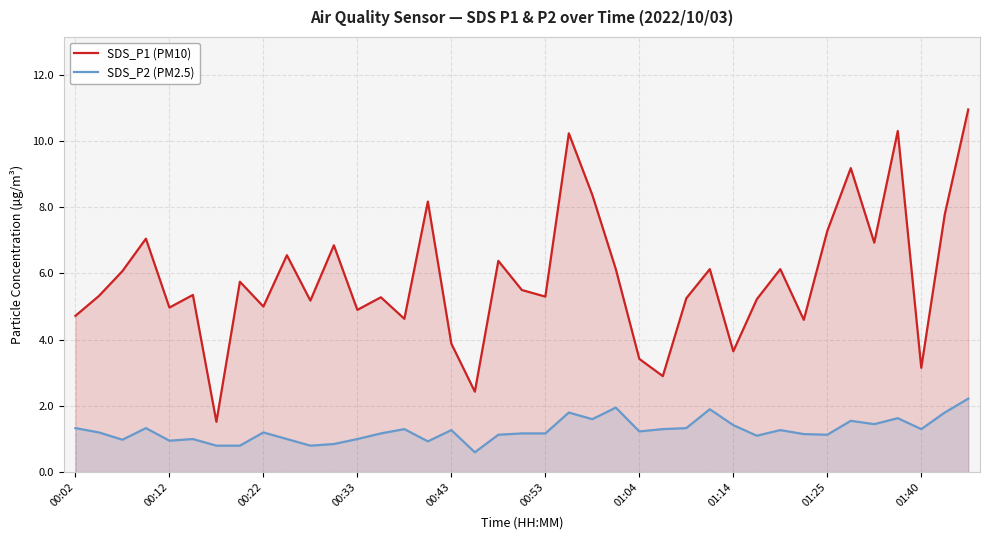

Which series has the largest range (max minus min)?

SDS_P1 (PM10)